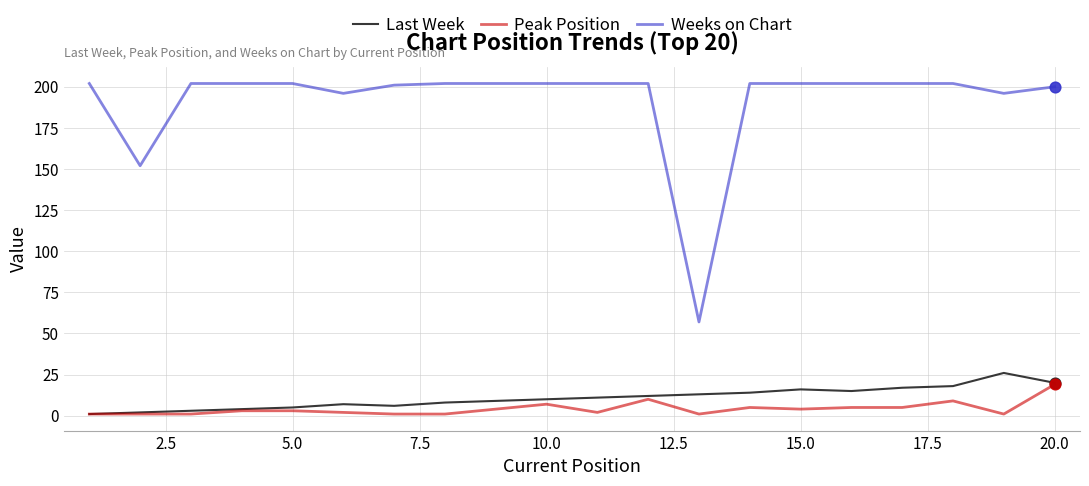

Which series has the largest total across all categories?

Weeks on Chart